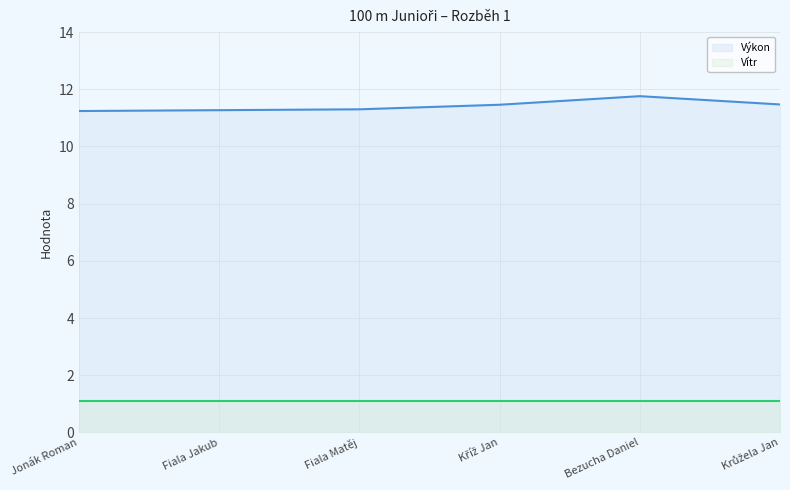

Which label corresponds to the largest value in the chart?

Bezucha Daniel